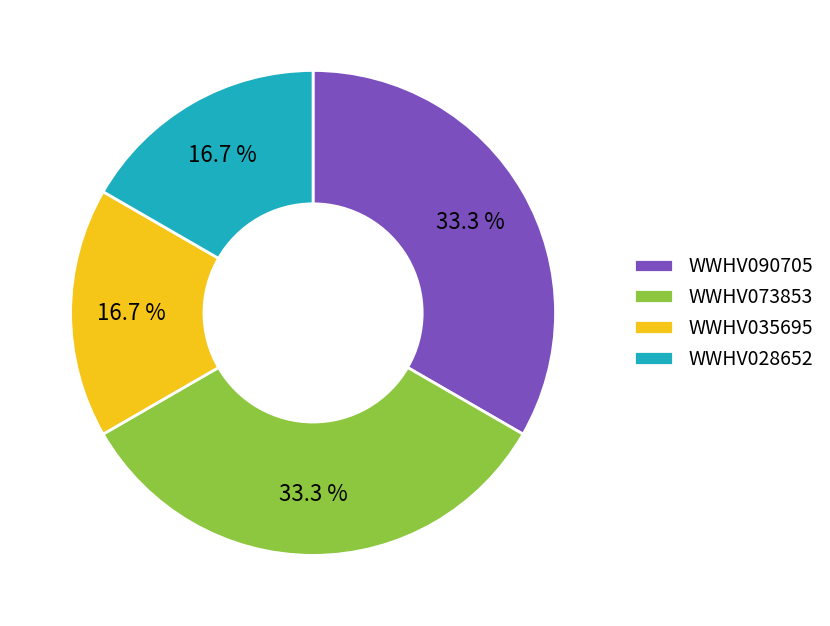

Is the sum of WWHV090705 and WWHV073853 greater than half?

Yes